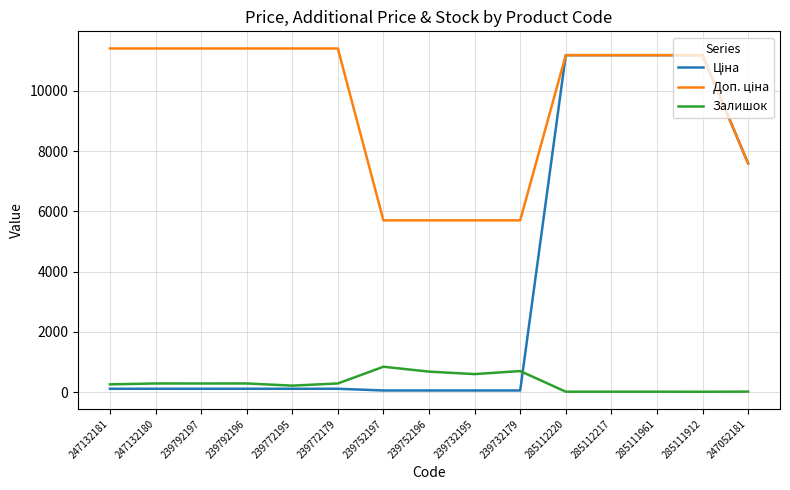

What is the maximum value for Залишок?

845.0